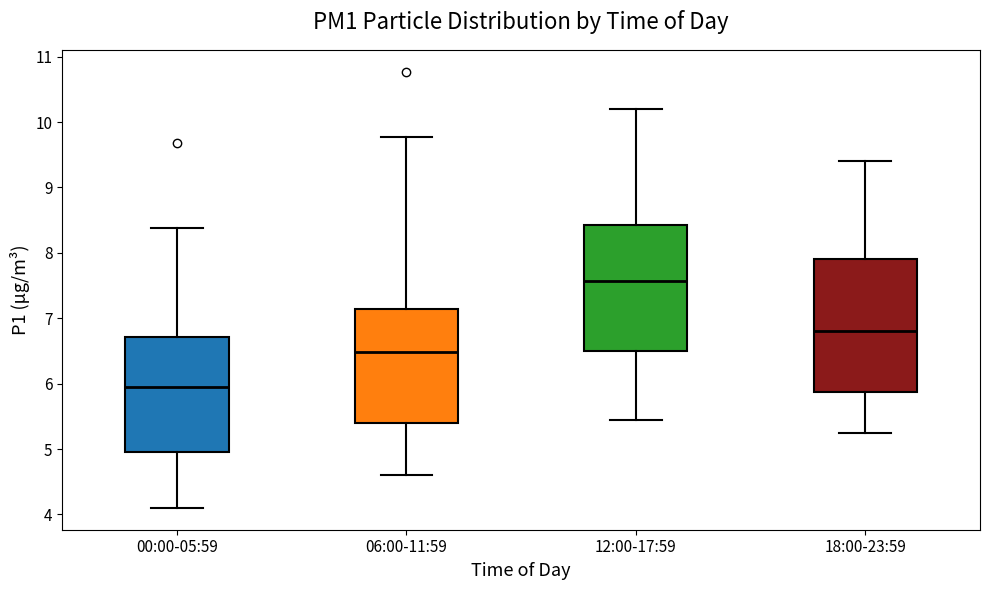

Comparing the boxes themselves (not the whiskers), which one is the tallest?

18:00-23:59